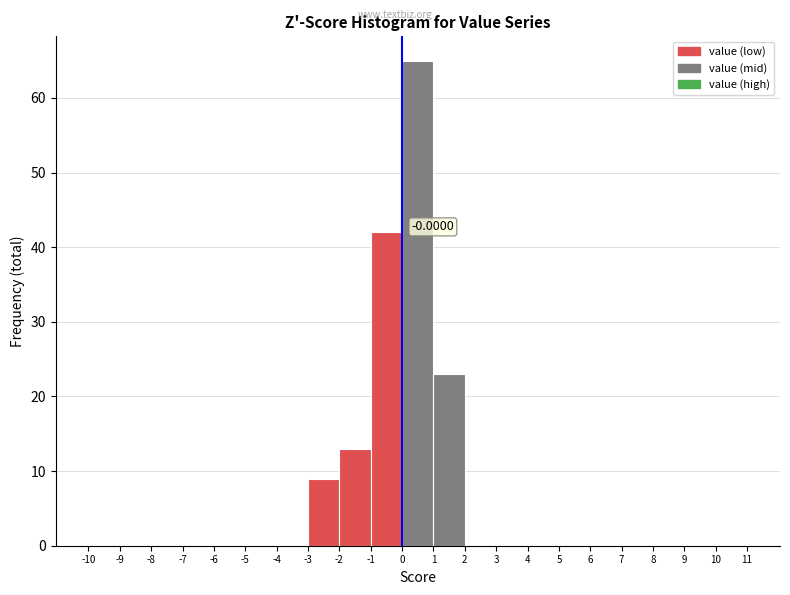

Which range on the x-axis has the tallest bar?

0 to 1